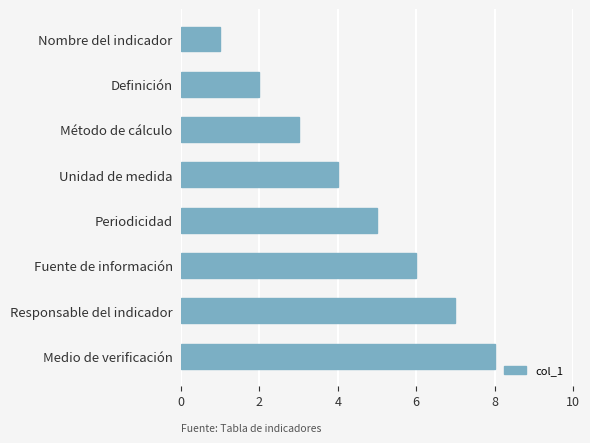

Count the number of data series in this chart.

1